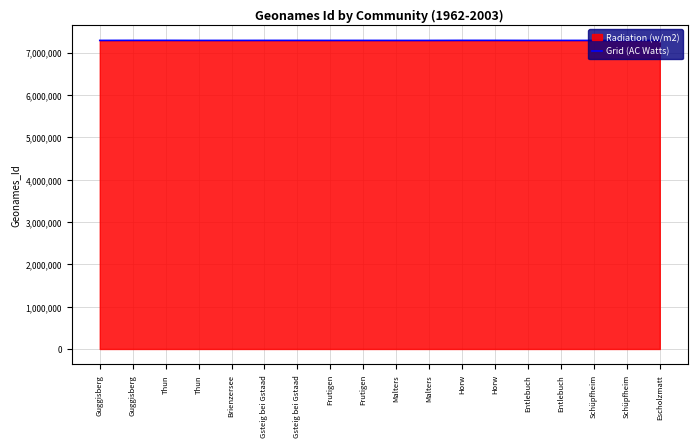

Reading right to left, list all the values displayed in this chart.

7286115	7286426	7286002	7285771	7285771	7287117	7287117	7285736	7285736	7286115	7286115	7286426	7286426	7285873	7285873	7287306	7287306	7286002